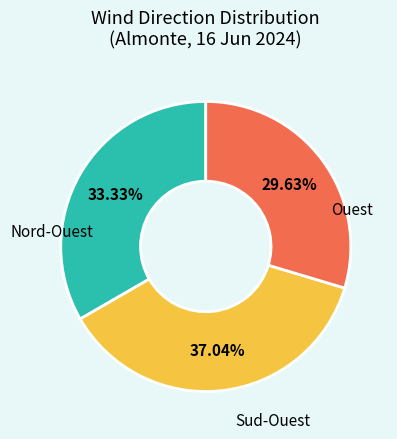

To the nearest percent, what portion does Nord-Ouest represent?

30%